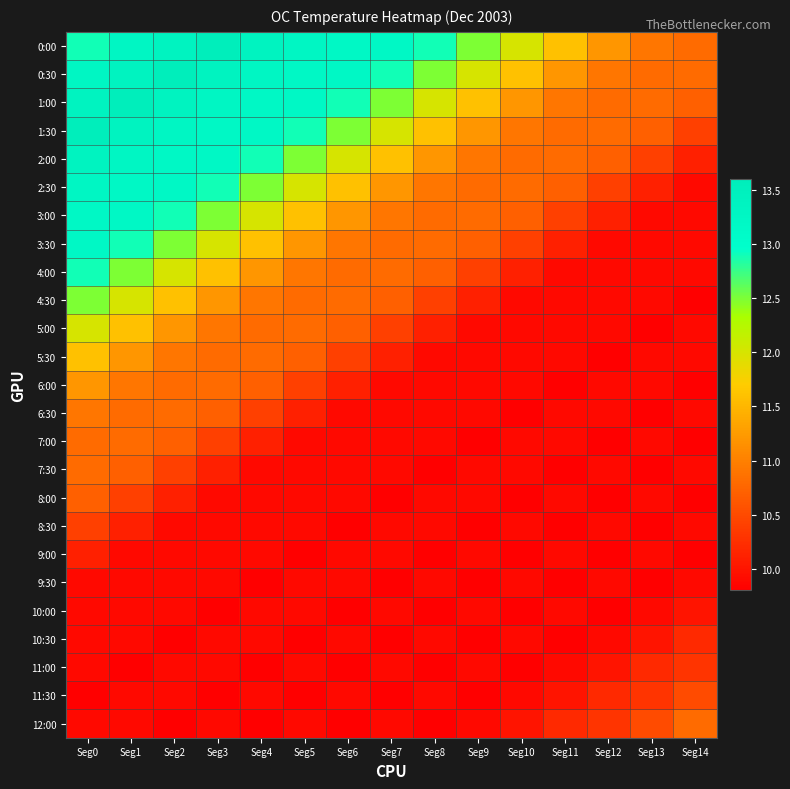

How many series are shown in this chart?

25